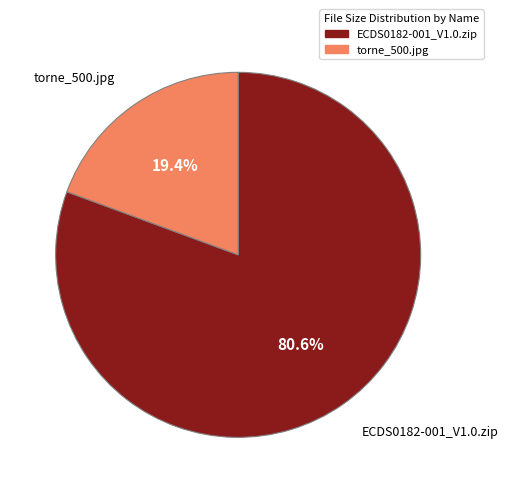

The ECDS0182-001_V1.0.zip slice represents 71% of the pie. True or false?

False